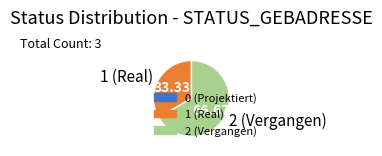

The 1 (Real) slice represents 28% of the pie. True or false?

False